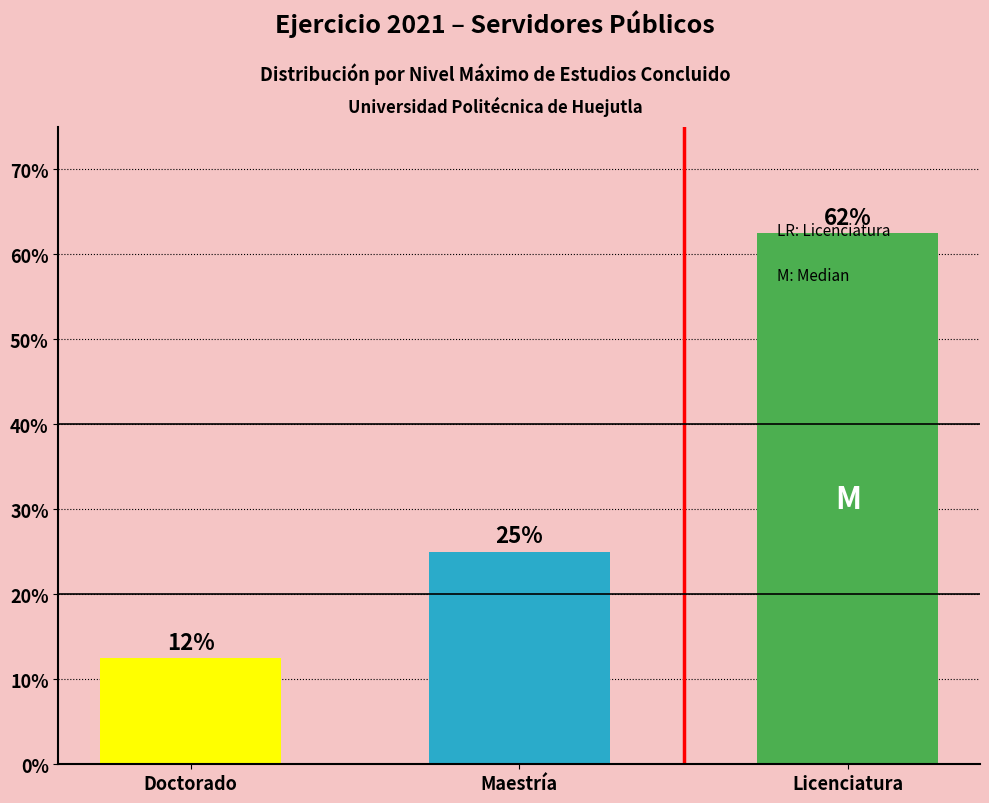

Rank the categories by value from highest to lowest.

Licenciatura, Maestría, Doctorado